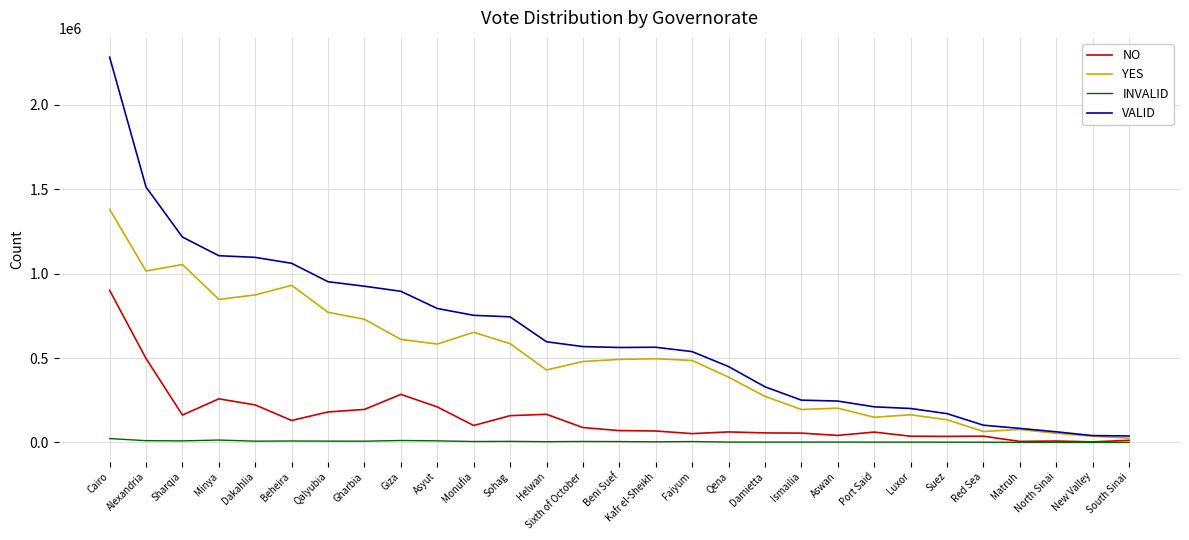

Which label corresponds to the largest value in the chart?

Cairo